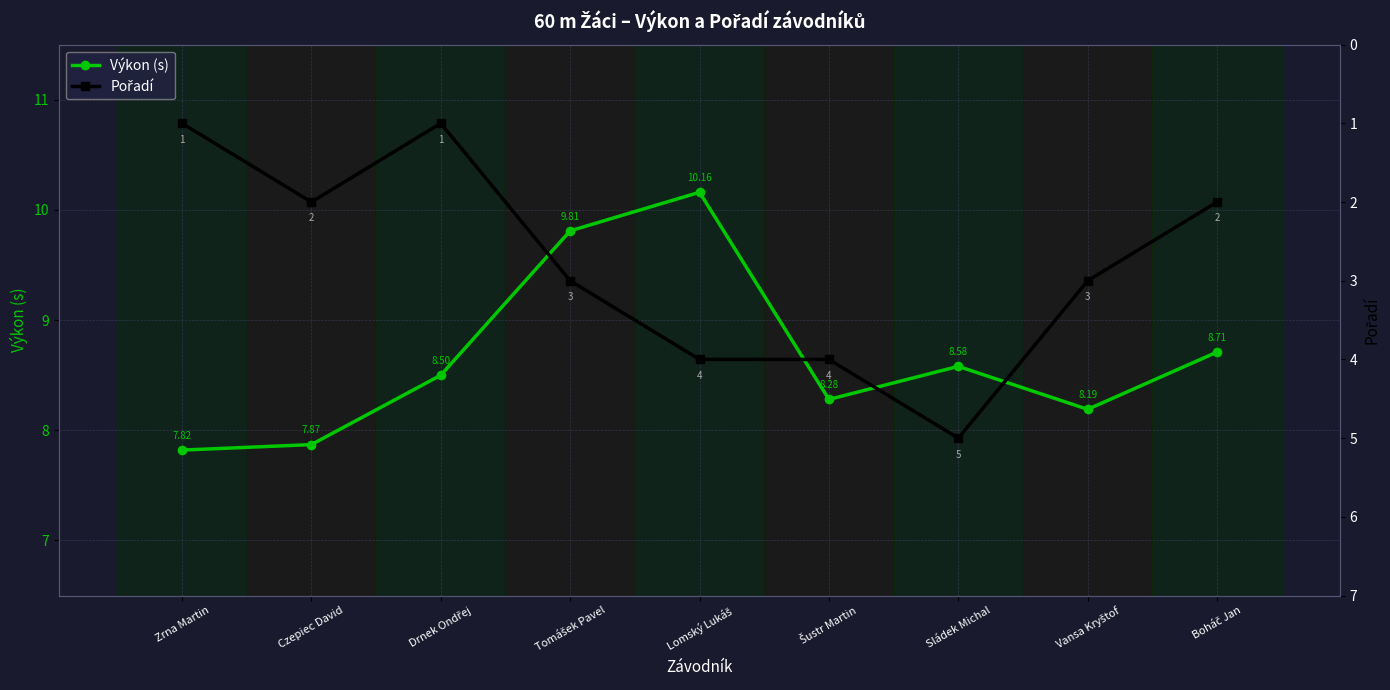

What is the greatest value displayed?

10.2